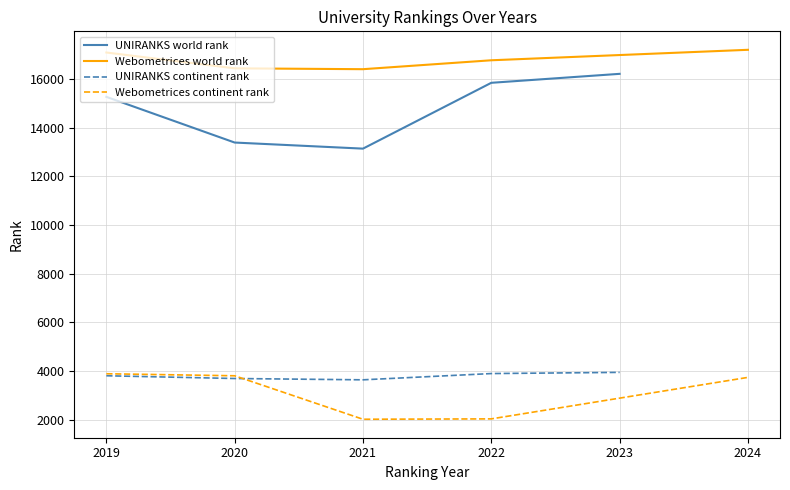

What is the approximate value of Webometrices continent rank at 2022, to the nearest 50?

2050